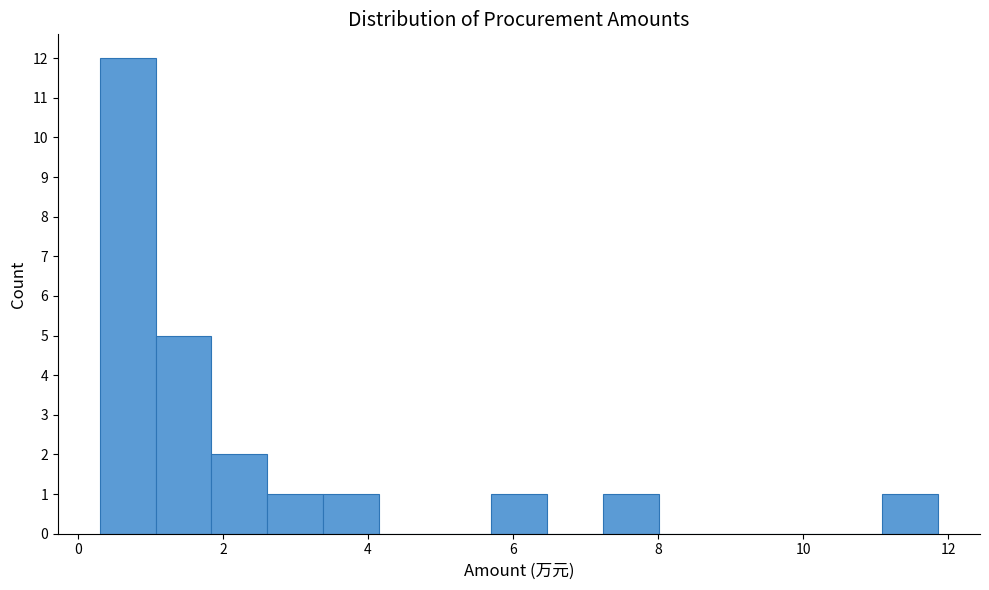

Around what value on the x-axis is the tallest bar? Give the approximate position of its centre, as read against the axis.

0.6